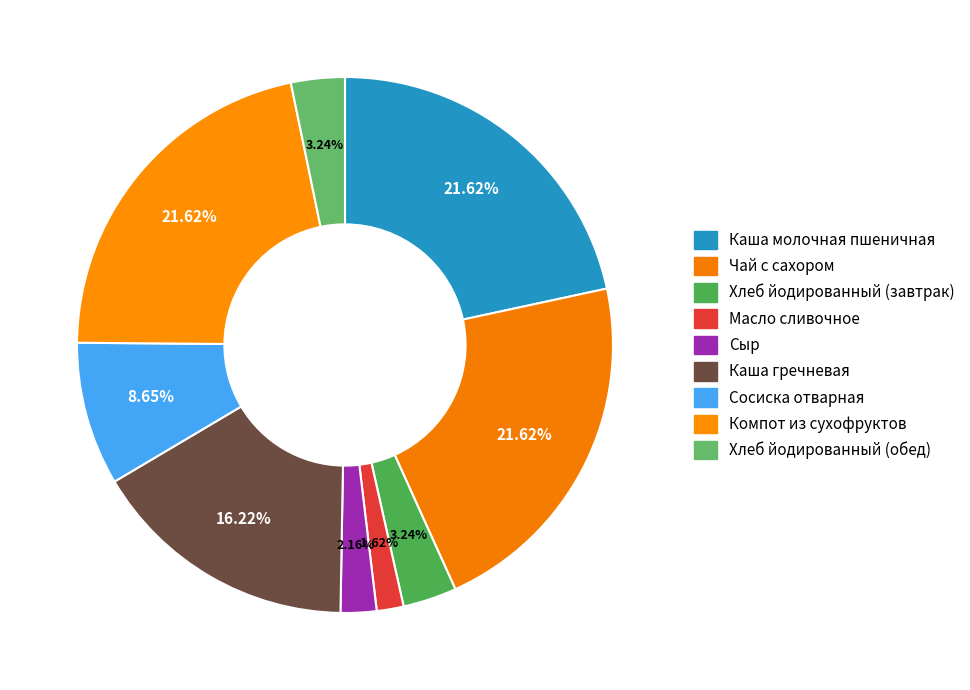

Rank the categories by value from lowest to highest.

Масло сливочное, Сыр, Хлеб йодированный (завтрак), Хлеб йодированный (обед), Сосиска отварная, Каша гречневая, Каша молочная пшеничная, Чай с сахором, Компот из сухофруктов